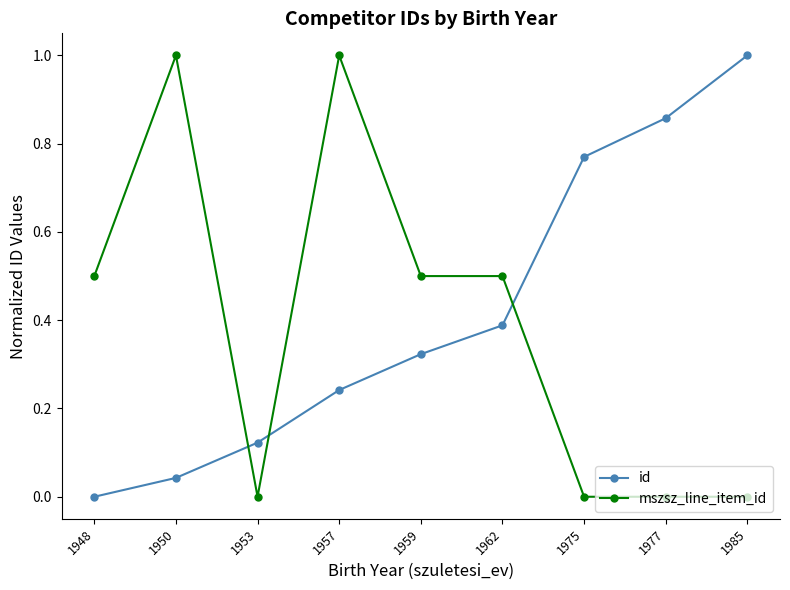

After their last crossing, which series has the higher values: mszsz_line_item_id or id?

id